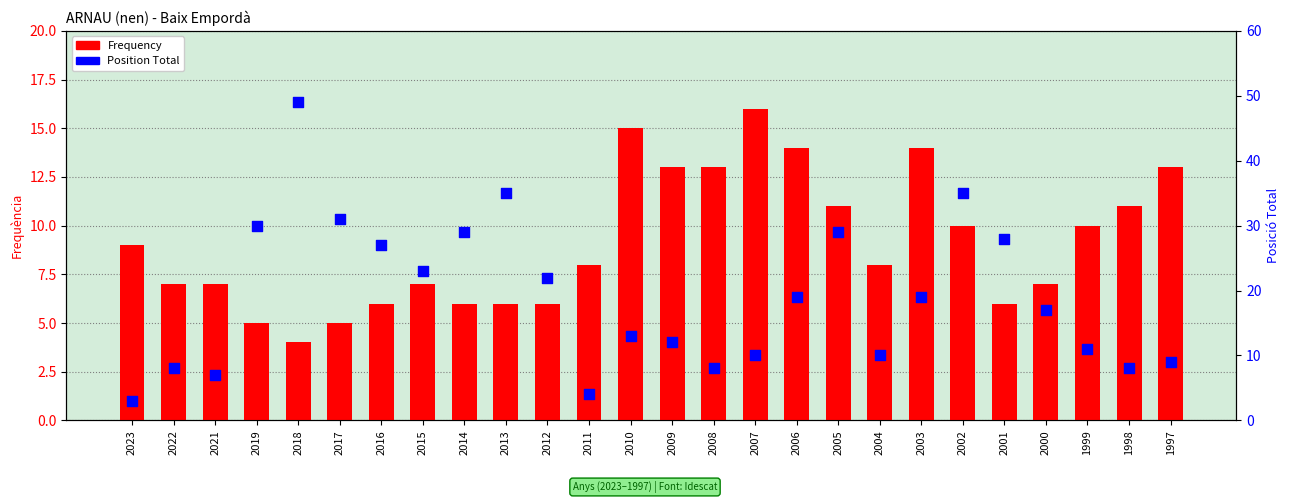

Is the value of Frequency at 2012 greater than the value of Position Total at 2016?

No